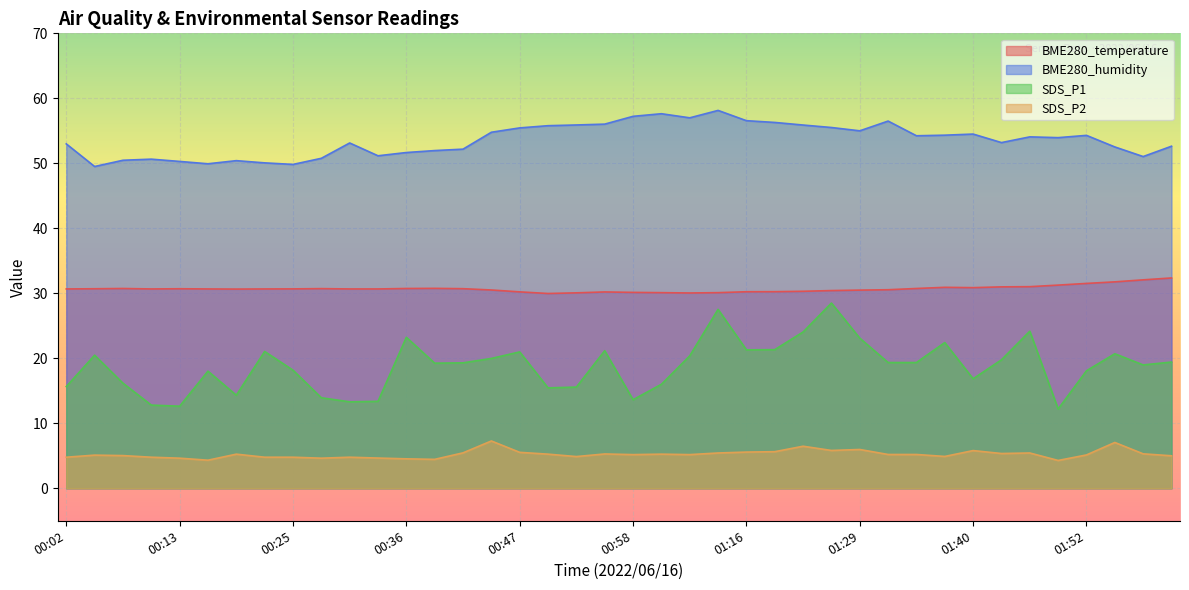

Reading left to right, what are all the values shown in this chart?

BME280_temperature: 30.7	30.7	30.7	30.7	30.7	30.7	30.6	30.7	30.7	30.7	30.7	30.7	30.7	30.8	30.7	30.5	30.2	30.0	30.1	30.2	30.1	30.1	30.1	30.1	30.2	30.2	30.3	30.4	30.5	30.6	30.7	30.9	30.9	31.0	31.0	31.3	31.5	31.8	32.1	32.4
BME280_humidity: 53.0	49.5	50.5	50.6	50.3	49.9	50.4	50.1	49.8	50.8	53.1	51.2	51.7	52.0	52.2	54.8	55.5	55.8	55.9	56.0	57.2	57.6	57.0	58.1	56.6	56.3	55.9	55.5	55.0	56.5	54.2	54.3	54.5	53.2	54.1	54.0	54.3	52.5	51.0	52.6
SDS_P1: 15.7	20.5	16.2	12.8	12.6	18.0	14.3	21.1	18.2	13.9	13.3	13.4	23.2	19.2	19.3	20.0	21.0	15.4	15.6	21.2	13.6	16.0	20.4	27.5	21.3	21.3	24.1	28.5	23.1	19.4	19.4	22.4	16.9	19.8	24.2	12.2	18.1	20.7	19.0	19.4
SDS_P2: 4.8	5.1	5.0	4.8	4.6	4.3	5.2	4.8	4.8	4.6	4.8	4.7	4.5	4.5	5.5	7.3	5.5	5.2	4.9	5.3	5.2	5.2	5.2	5.4	5.6	5.6	6.5	5.8	6.0	5.2	5.2	4.9	5.8	5.3	5.4	4.3	5.1	7.0	5.3	5.0